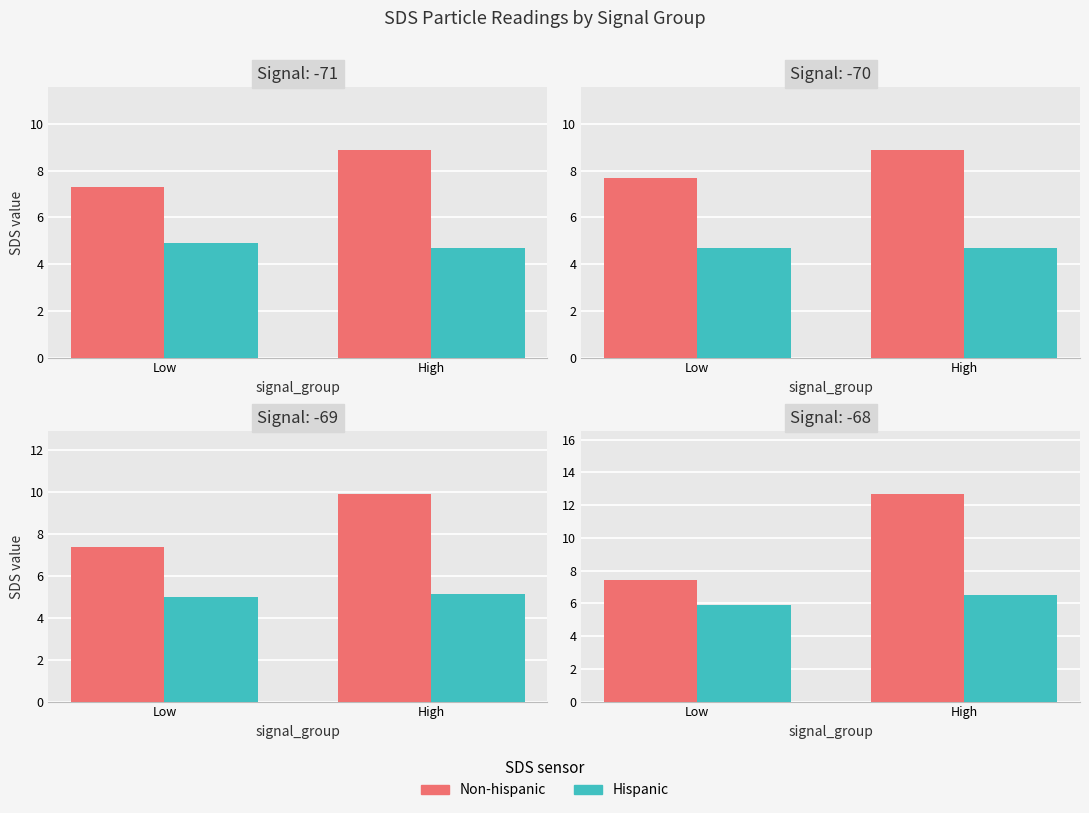

At how many categories does at least one series exceed 12?

1